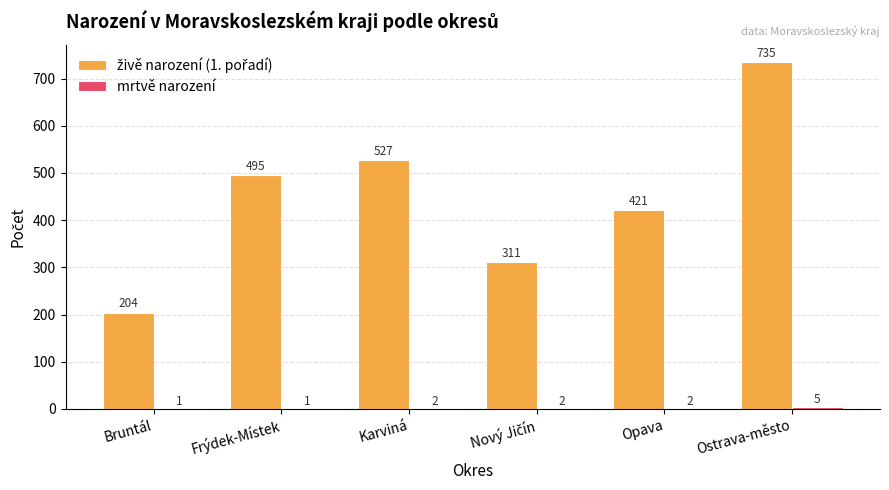

At which category is the sum across all series the highest?

Ostrava-město